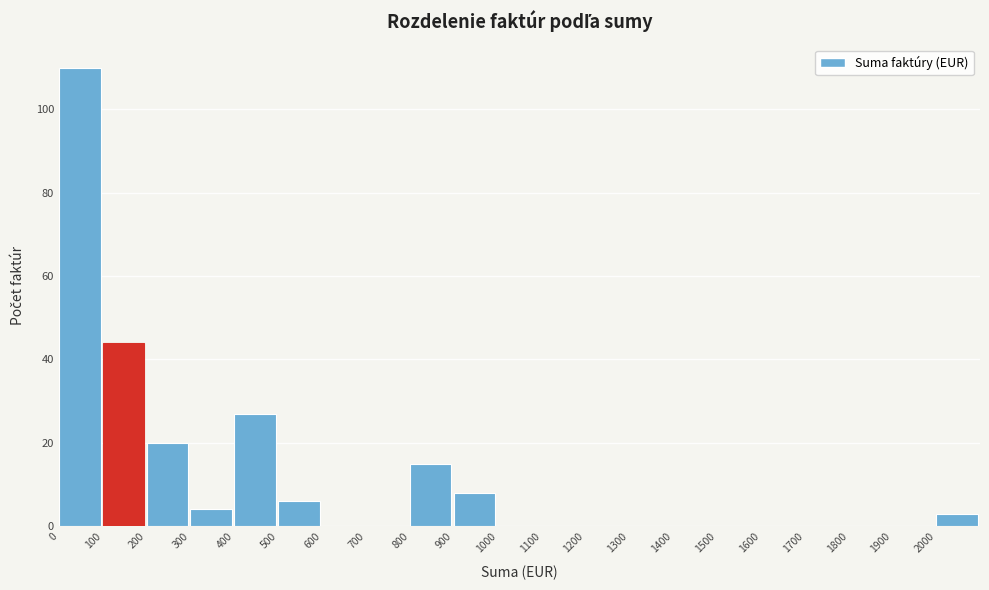

Reading left to right, list every bar in this chart as the range it spans on the x-axis followed by its height. The values are not printed on the chart, so give them approximately, as read against the axis.

0 to 100: 110
100 to 200: 44
200 to 300: 20
300 to 400: 4
400 to 500: 28
500 to 600: 6
600 to 700: 0
700 to 800: 0
800 to 900: 16
900 to 1000: 8
1000 to 1100: 0
1100 to 1200: 0
1200 to 1300: 0
1300 to 1400: 0
1400 to 1500: 0
1500 to 1600: 0
1600 to 1700: 0
1700 to 1800: 0
1800 to 1900: 0
1900 to 2000: 0
2000 to 2100: 4